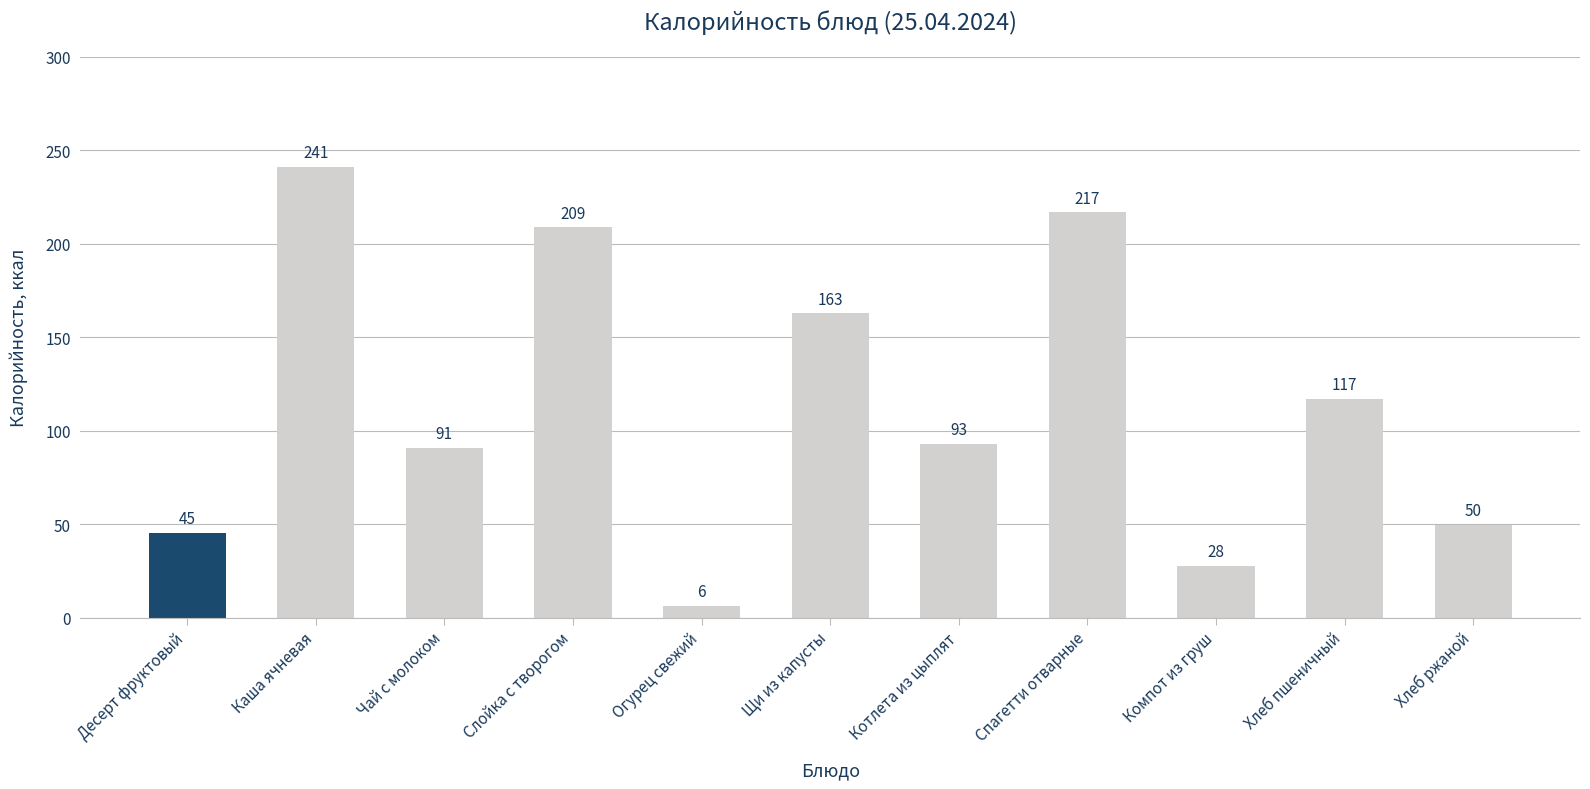

What is the difference between the maximum and minimum values?

234.7